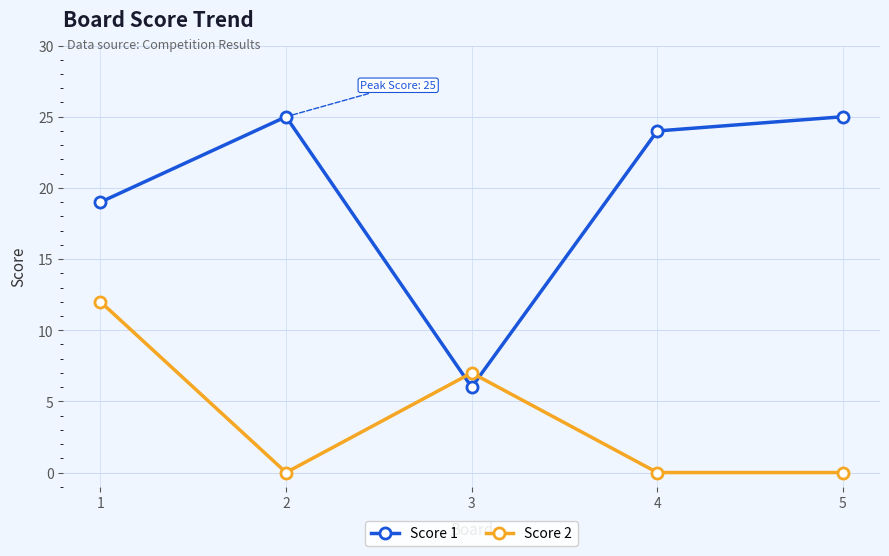

At which label does Score 1 reach its minimum?

3